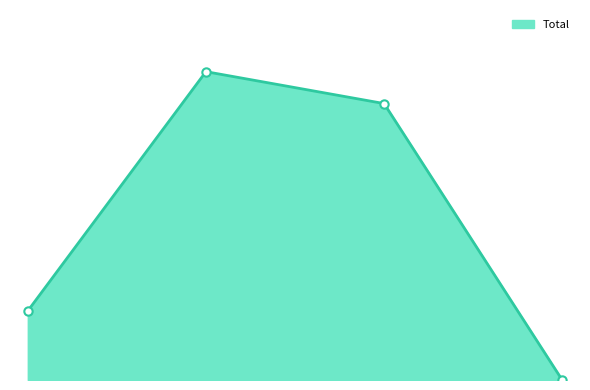

Is this an area chart (filled region under the line)?

Yes